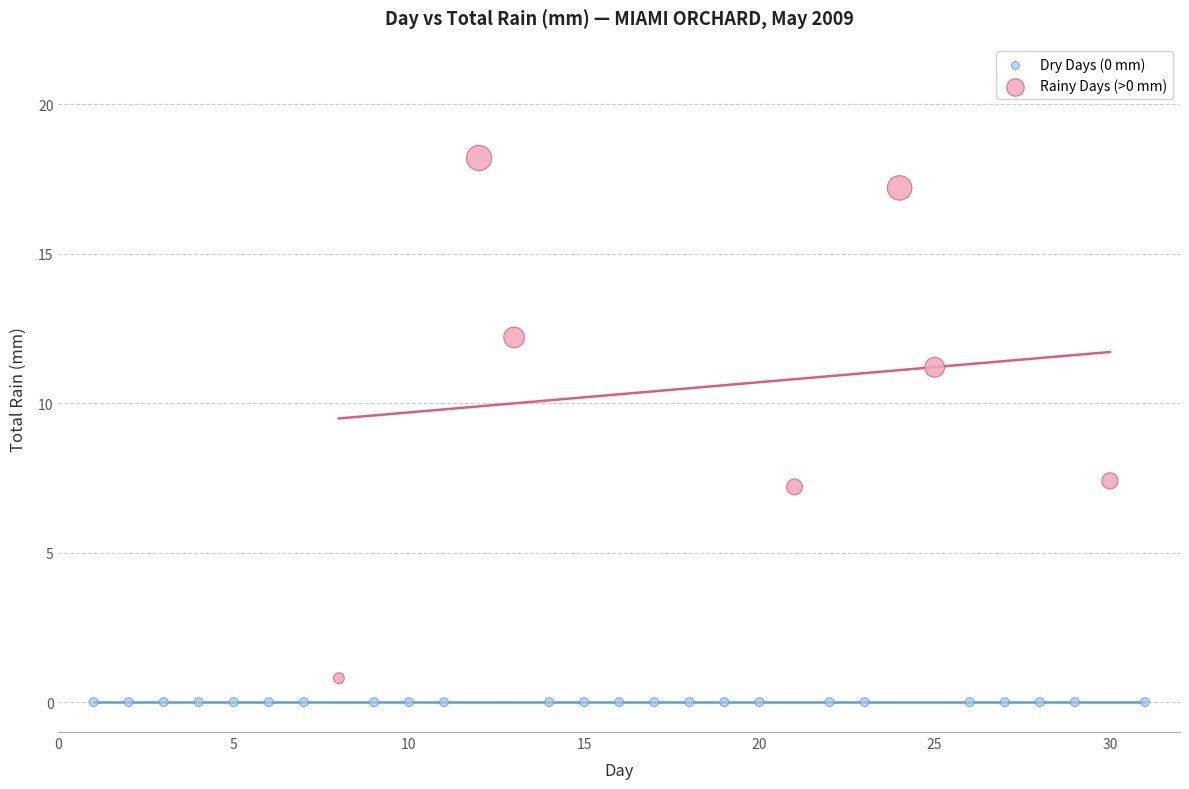

Which series contains the highest Y value?

Rainy Days (>0 mm)